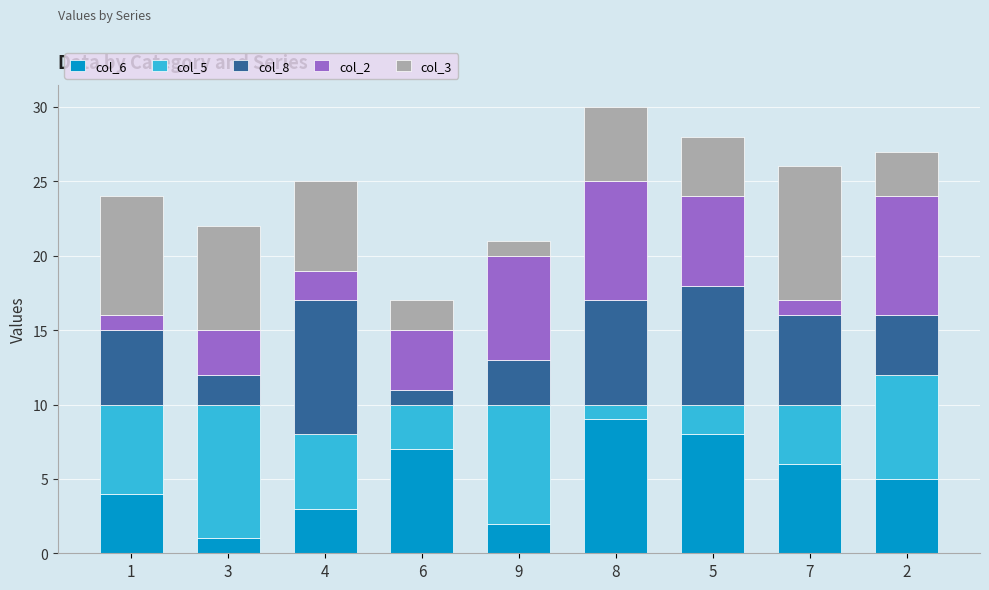

The value of col_6 at 5 is 8. True or false?

True